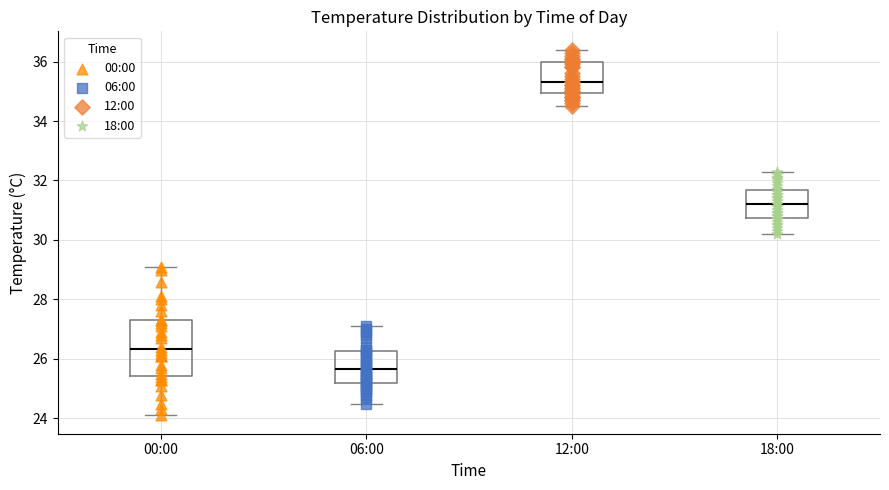

Reading left to right, read every box against the y-axis: the position of its median line, the range the box covers, and the ends of its whiskers. The values are not printed on the chart, so give them approximately, as read against the axis.

00:00: median 26.4, box 25.4 to 27.4, whiskers 24.2 to 29.2
06:00: median 25.6, box 25.2 to 26.2, whiskers 24.6 to 27.2
12:00: median 35.4, box 35.0 to 36.0, whiskers 34.6 to 36.4
18:00: median 31.2, box 30.8 to 31.6, whiskers 30.2 to 32.4